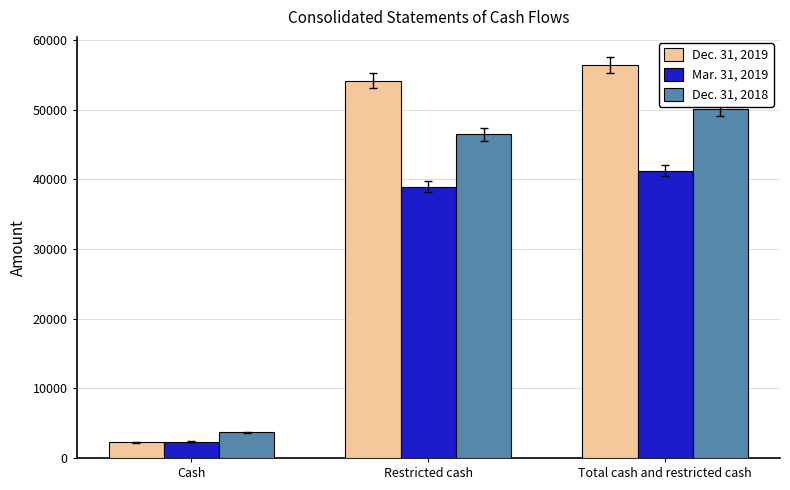

Which label corresponds to the largest value in the chart?

Total cash and restricted cash